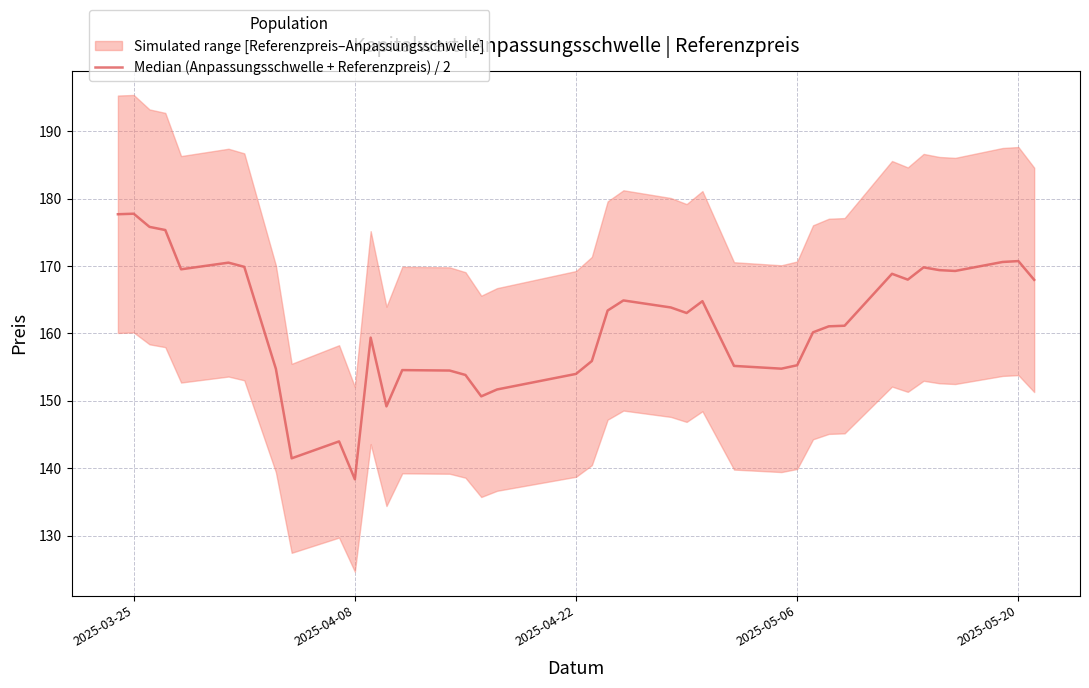

Reading left to right, what are all the values shown in this chart?

177.7	177.8	175.8	175.3	169.5	170.5	169.9	154.8	141.5	144.0	138.4	159.4	149.2	154.6	154.5	153.8	150.7	151.7	154.0	155.9	163.4	164.9	163.9	163.0	164.8	155.2	154.8	155.3	160.2	161.1	161.2	168.9	168.0	169.8	169.4	169.3	170.6	170.7	168.0